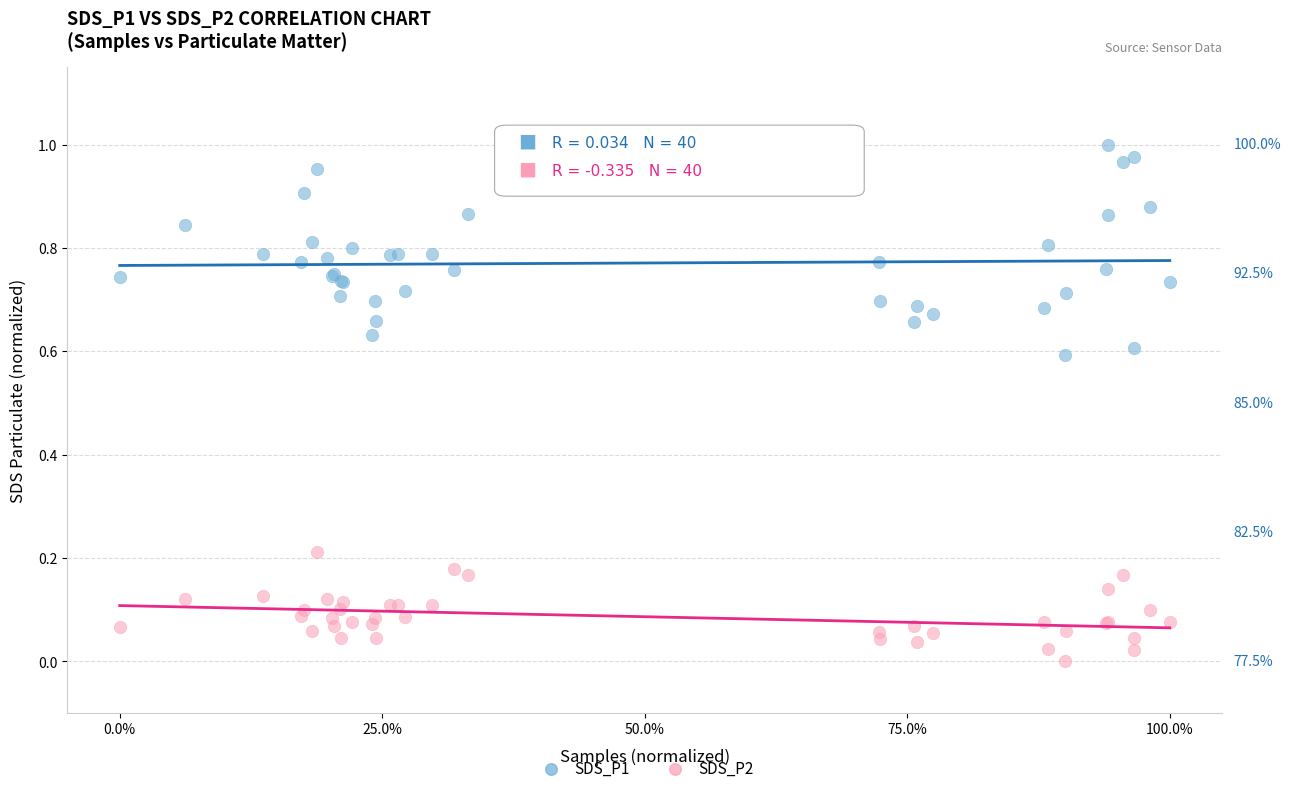

Which series has the largest Y range (max minus min)?

SDS_P1